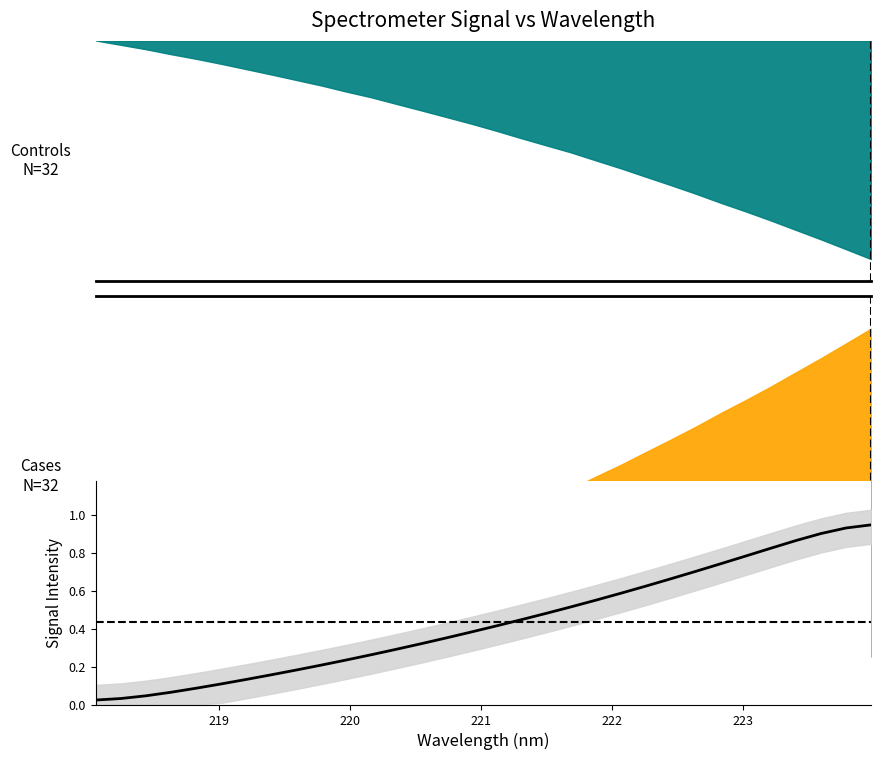

Reading left to right, list all the values displayed in this chart.

0.0	0.0	0.0	0.1	0.1	0.1	0.1	0.2	0.2	0.2	0.2	0.3	0.3	0.3	0.4	0.4	0.4	0.4	0.5	0.5	0.6	0.6	0.6	0.7	0.7	0.7	0.8	0.8	0.9	0.9	0.9	0.9